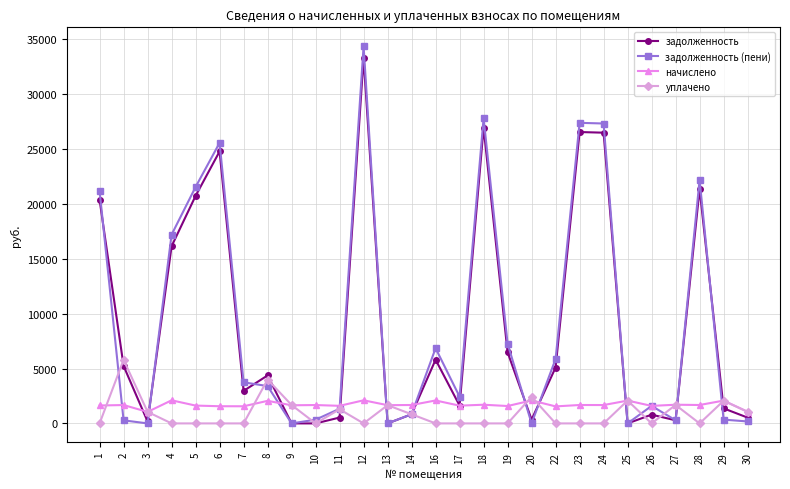

What is the value of the задолженность point at the 28th from the left?

529.9